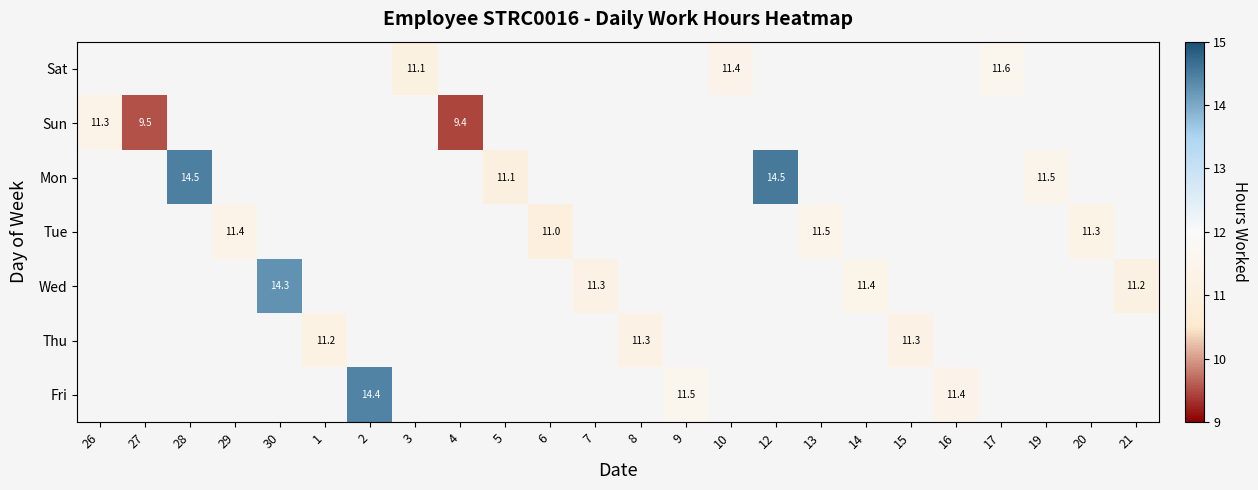

Which series changed the most between 29 and 20?

Tue